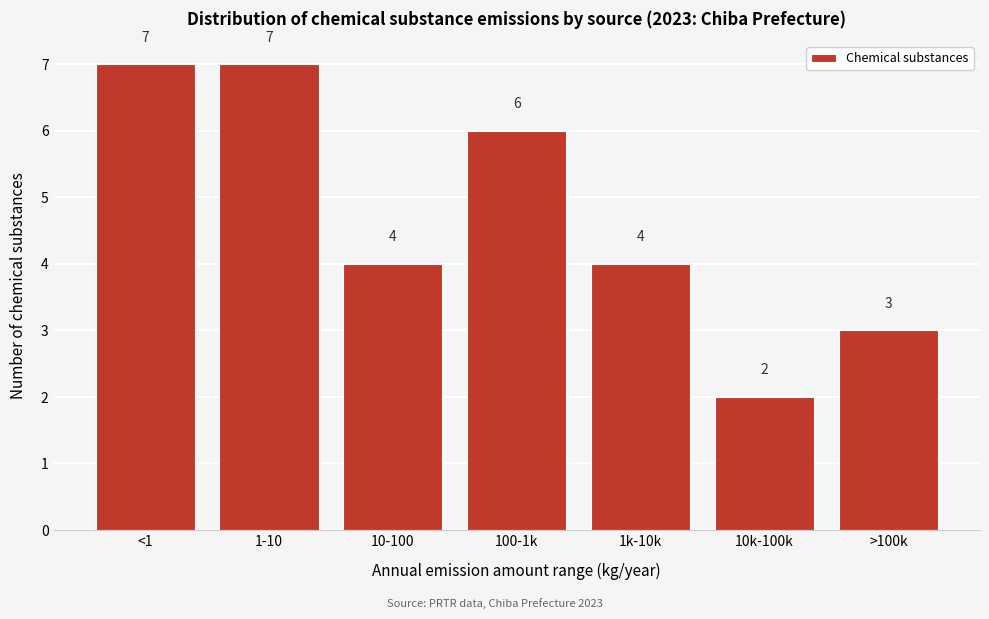

Reading left to right, what are all the values shown in this chart?

<1=7	1-10=7	10-100=4	100-1k=6	1k-10k=4	10k-100k=2	>100k=3